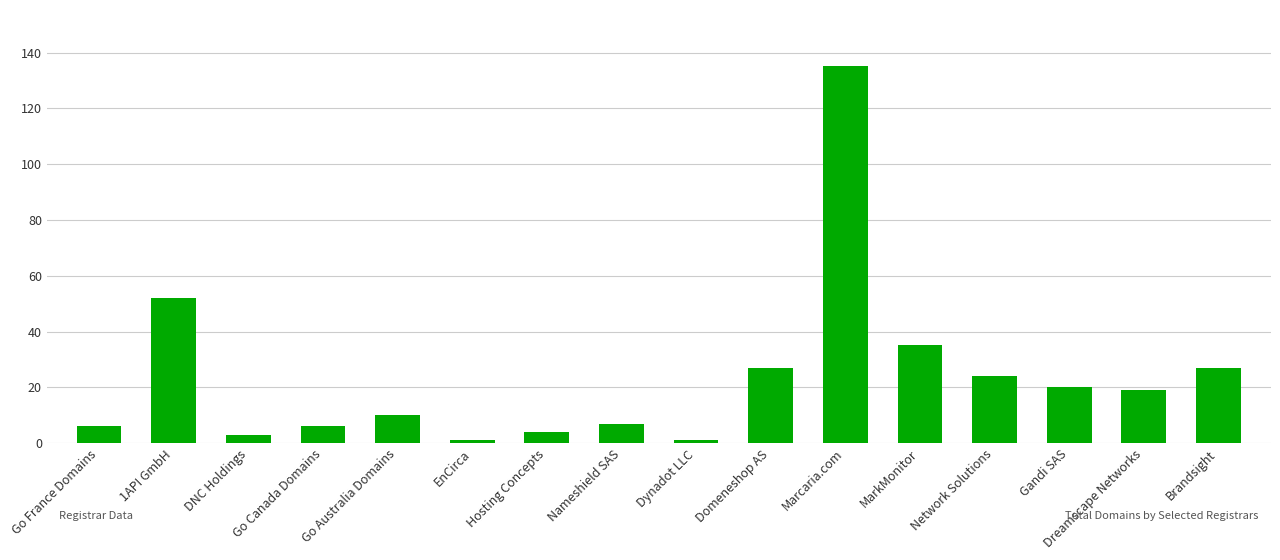

What is the label of the 13th bar from the left?

Network Solutions